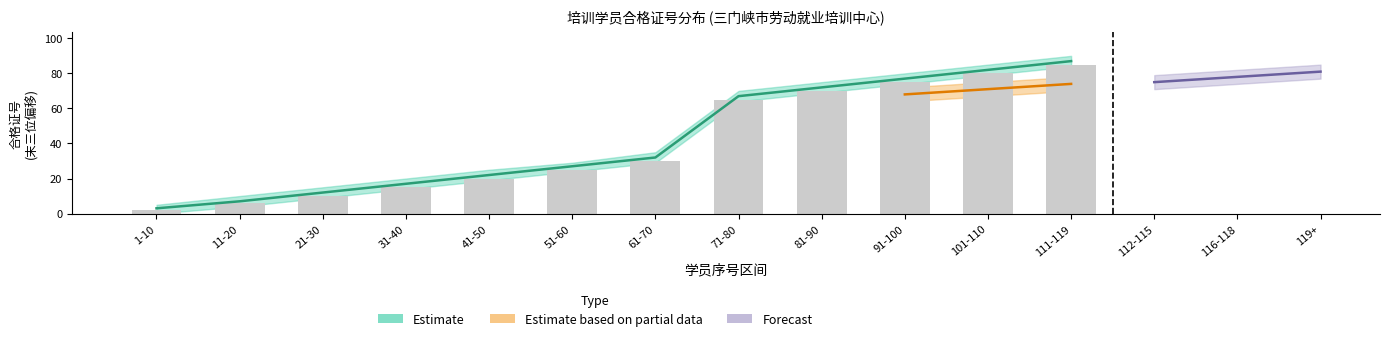

Is the value of 合格证号_lower at 21-30 greater than the value of 合格证号_mid at 91-100?

No